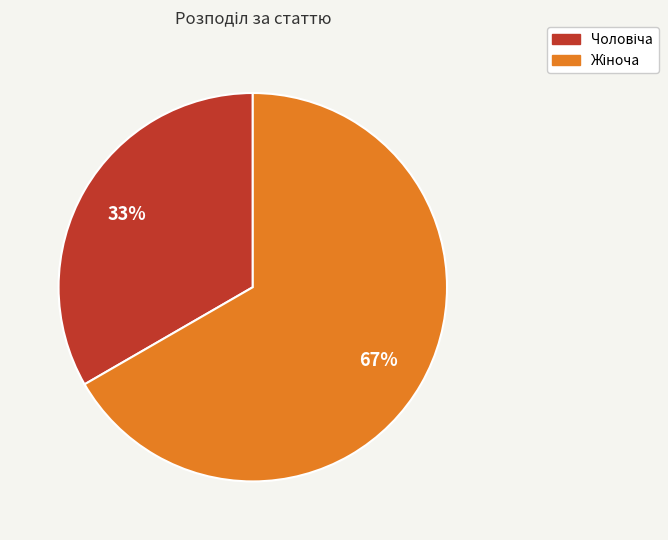

To the nearest percent, what is the average slice percentage?

50%